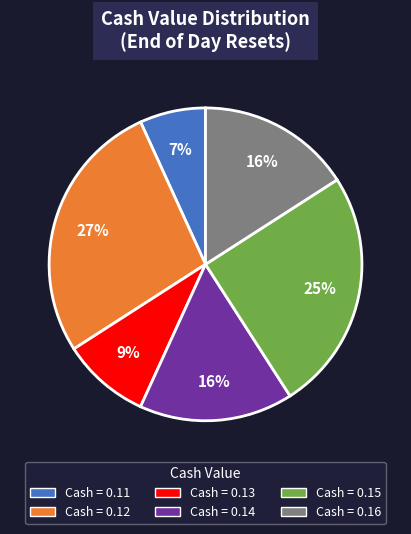

How many segments does this pie chart have?

6